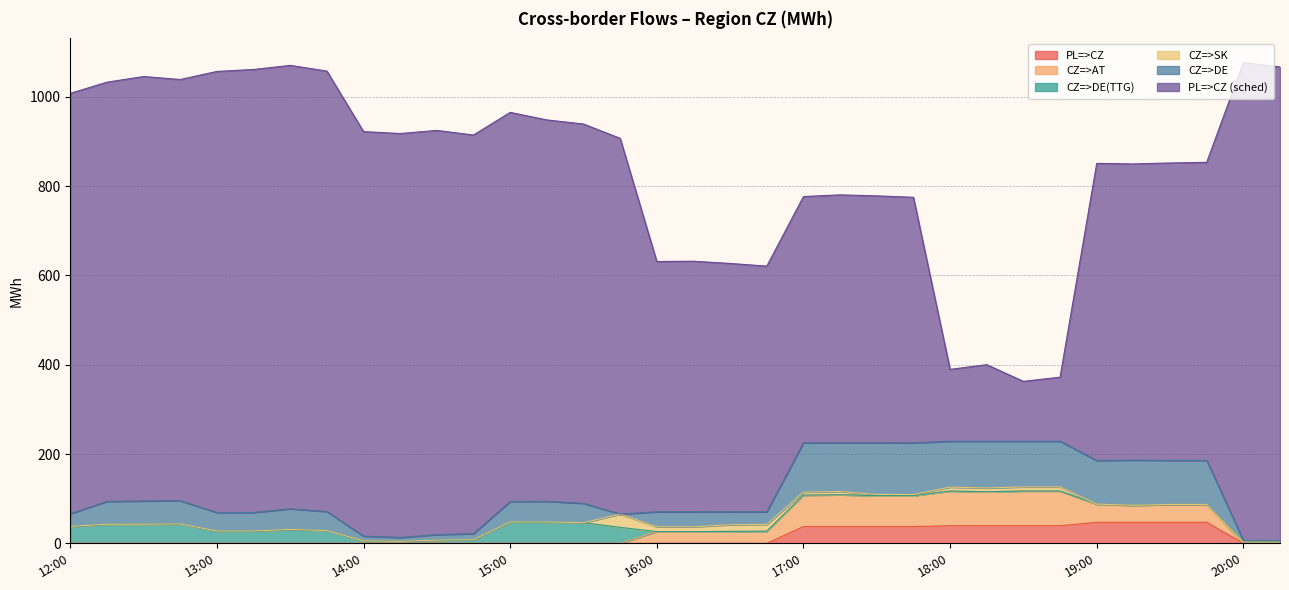

True or false: CZ=>AT has more than 1 points higher than both neighbors.

True